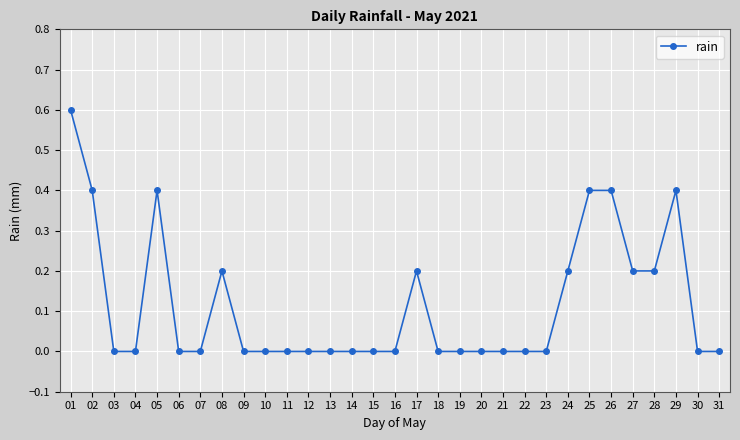

Where is the first local maximum?

05